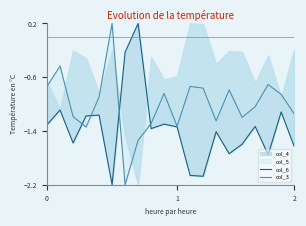

Reading right to left, extract all data points from this chart.

col_6: -1.6	-1.1	-1.8	-1.3	-1.6	-1.7	-1.4	-2.1	-2.1	-1.3	-1.3	-1.4	0.2	-0.2	-2.2	-1.2	-1.2	-1.6	-1.1	-1.3
col_3: -1.1	-0.9	-0.7	-1.0	-1.2	-0.8	-1.3	-0.8	-0.7	-1.3	-0.8	-1.3	-1.5	-2.2	0.2	-0.9	-1.3	-1.2	-0.4	-0.7